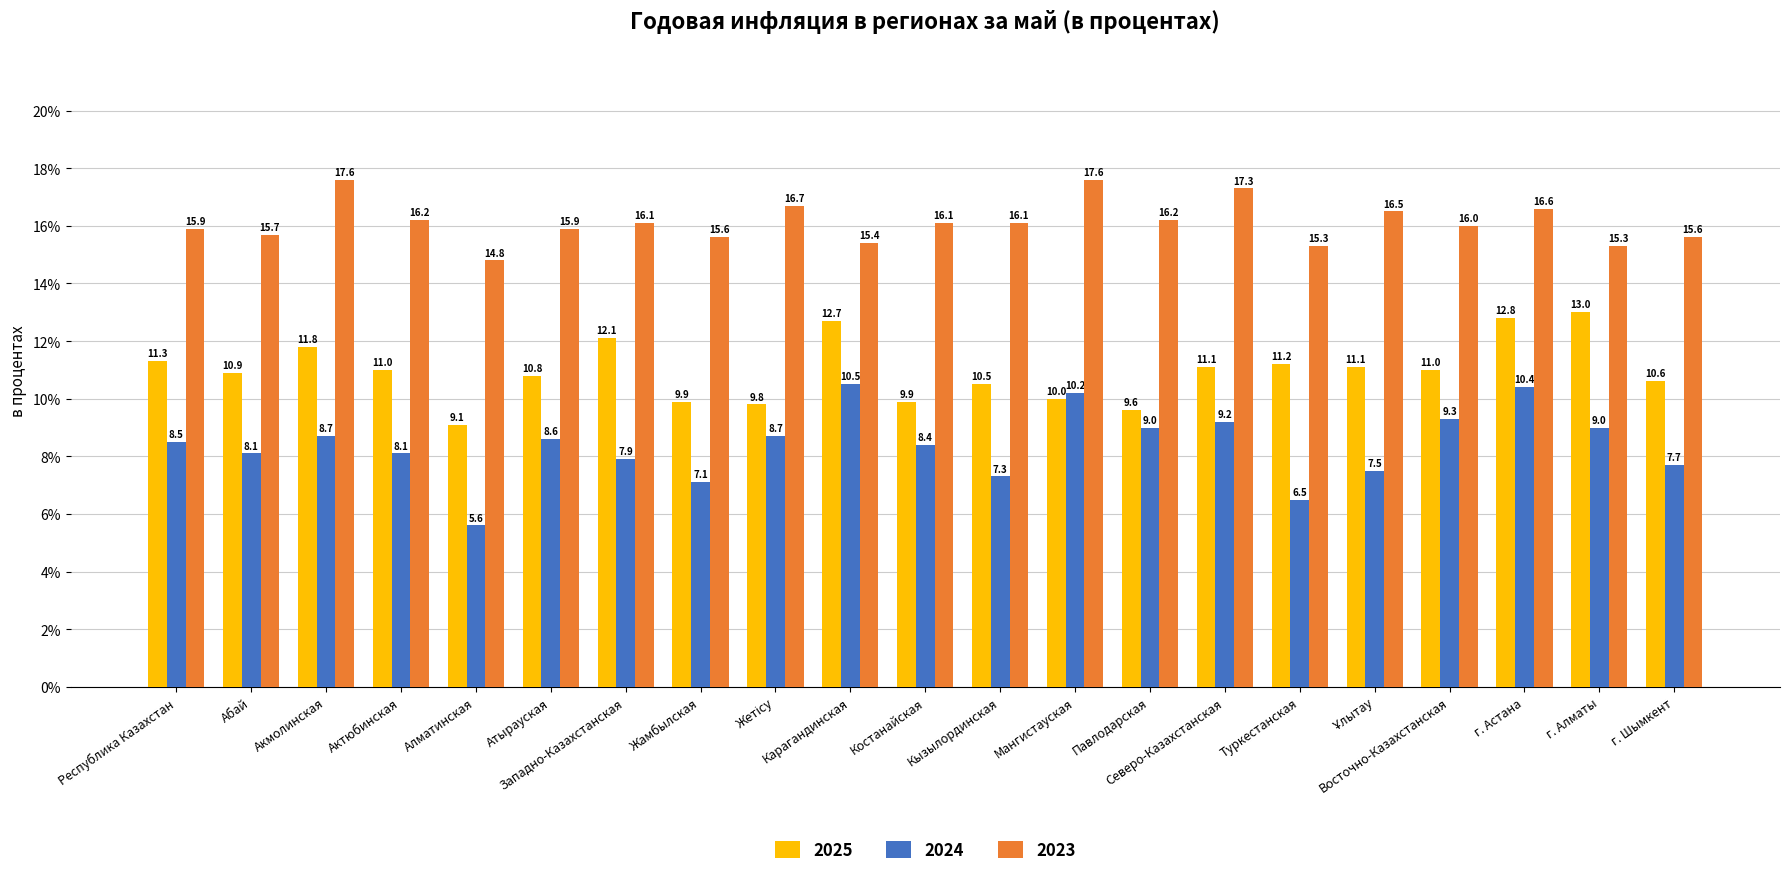

At which label is 2023 closest to 16?

Восточно-Казахстанская